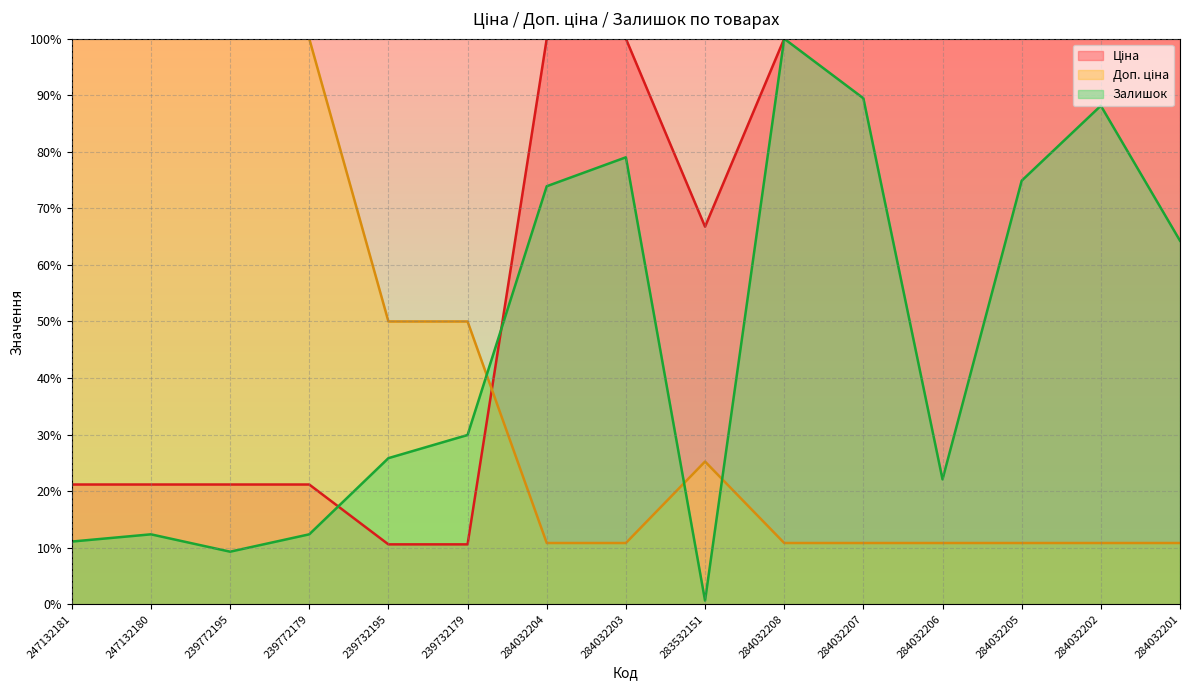

What is the difference between the highest and lowest values at 284032206?

89.2